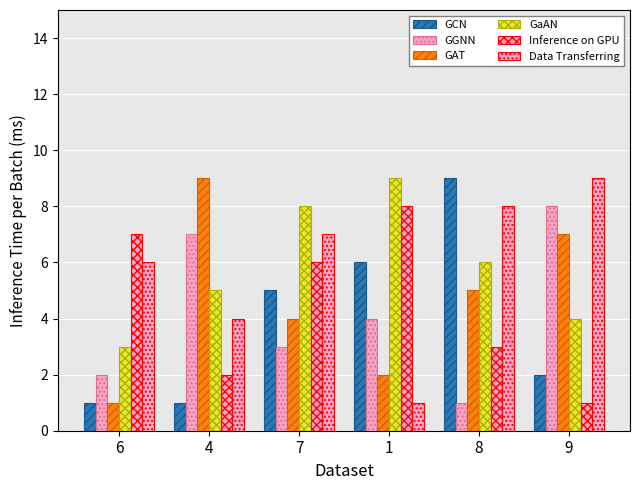

What is the label of the 3rd bar from the right?

1